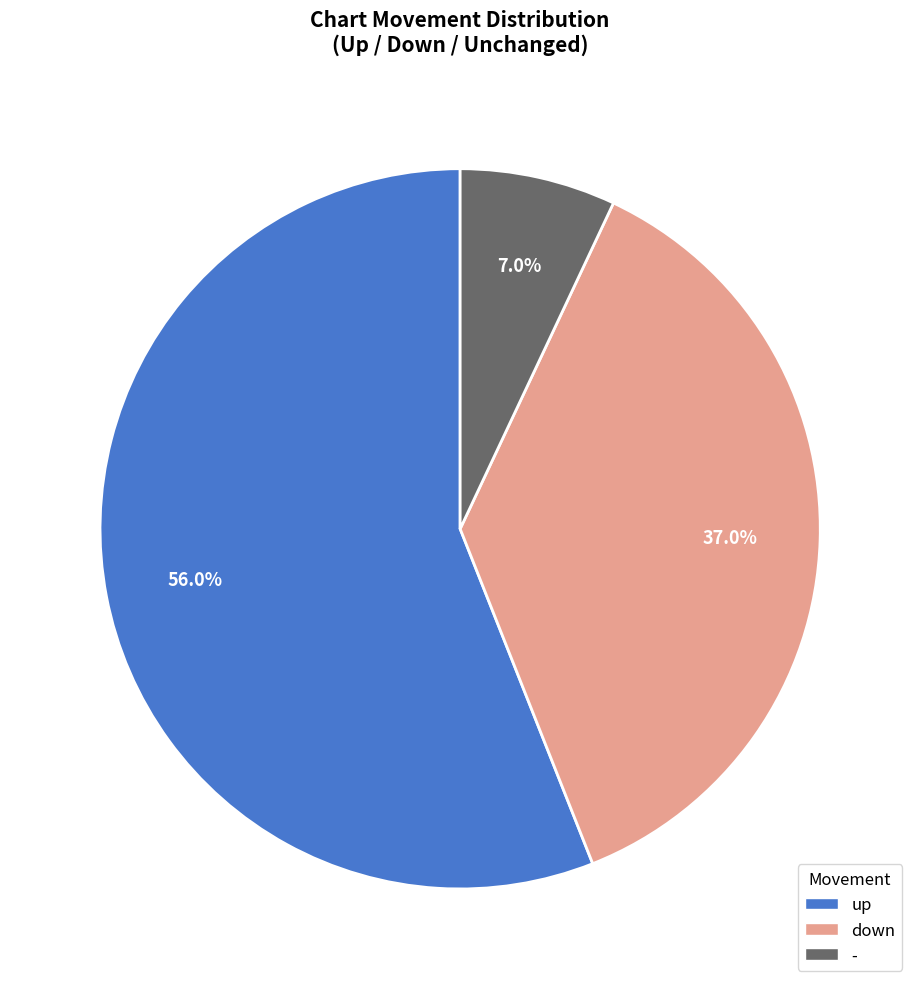

Rank the categories by value from lowest to highest.

-, down, up